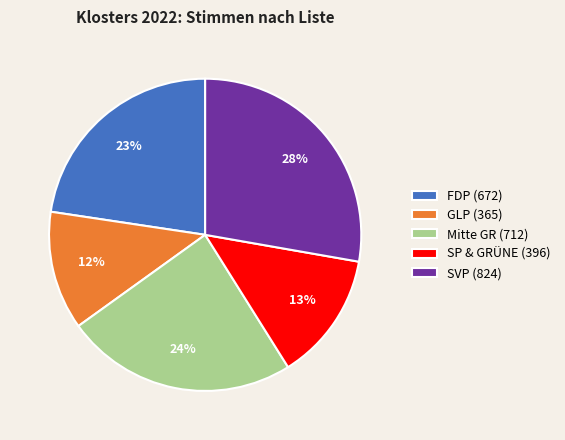

Is it true that SP & GRÜNE is 5% of the pie?

False